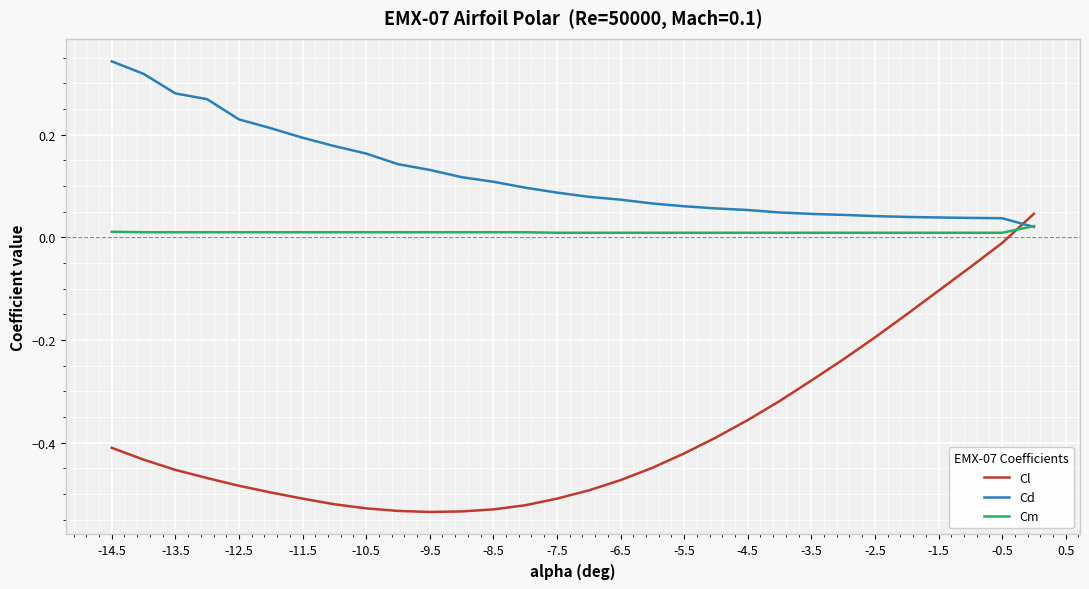

Which series has the widest spread of values?

Cl